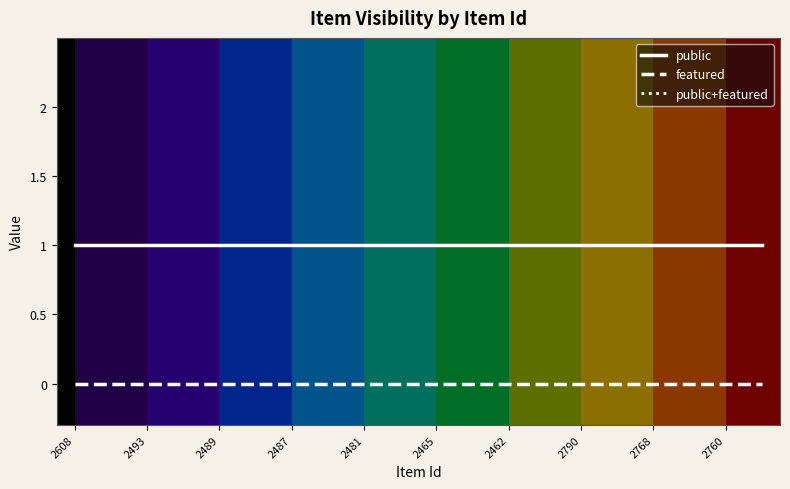

Does the chart have visible grid lines?

No